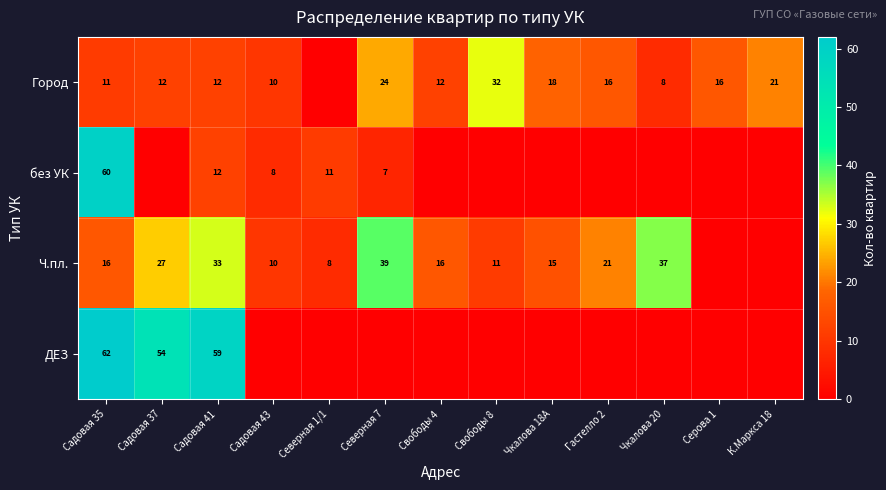

The value of без УК at Северная 7 is 2. True or false?

False